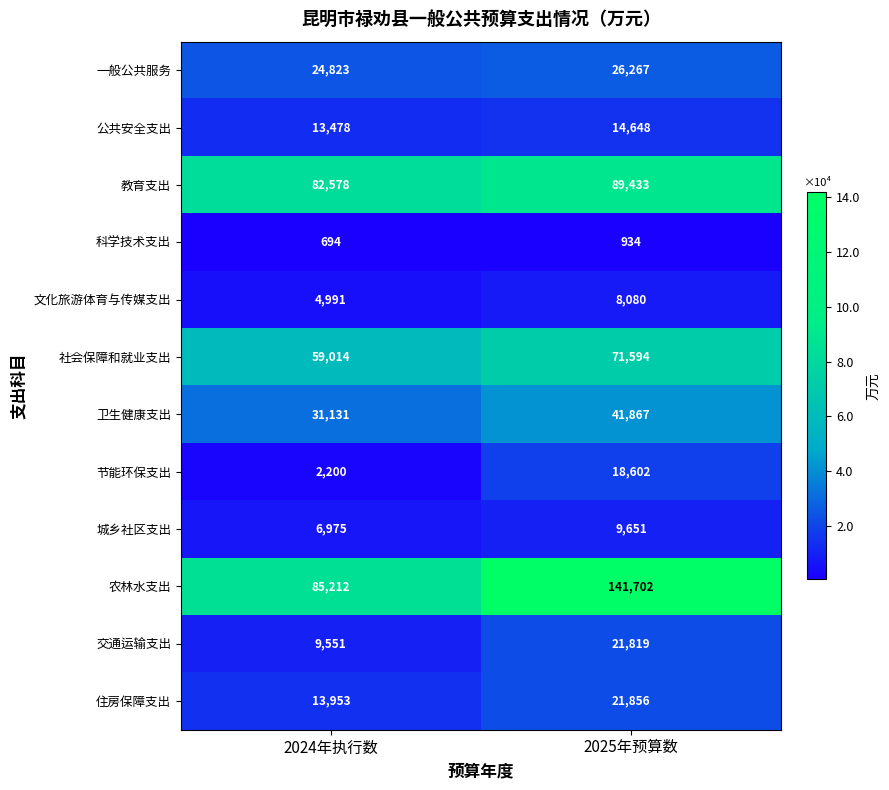

The value of 文化旅游体育与传媒支出 at 2024年执行数 is 4991. True or false?

True